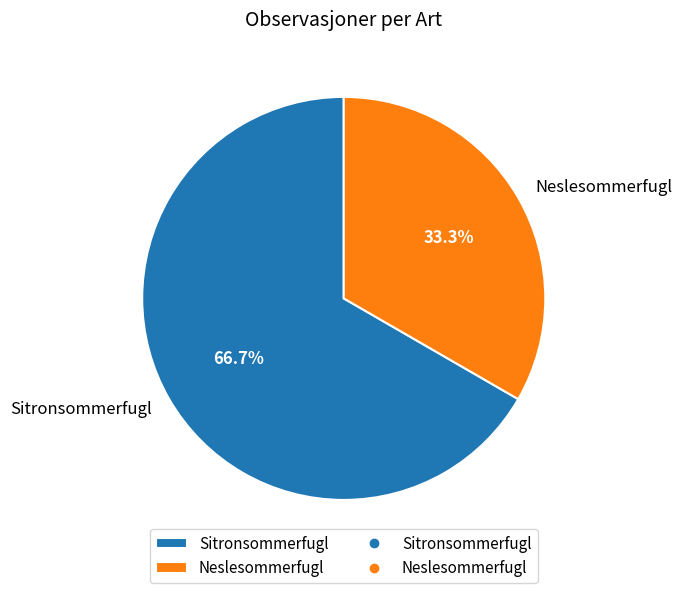

Approximately how many times larger is the value at Neslesommerfugl compared to Sitronsommerfugl?

0.5